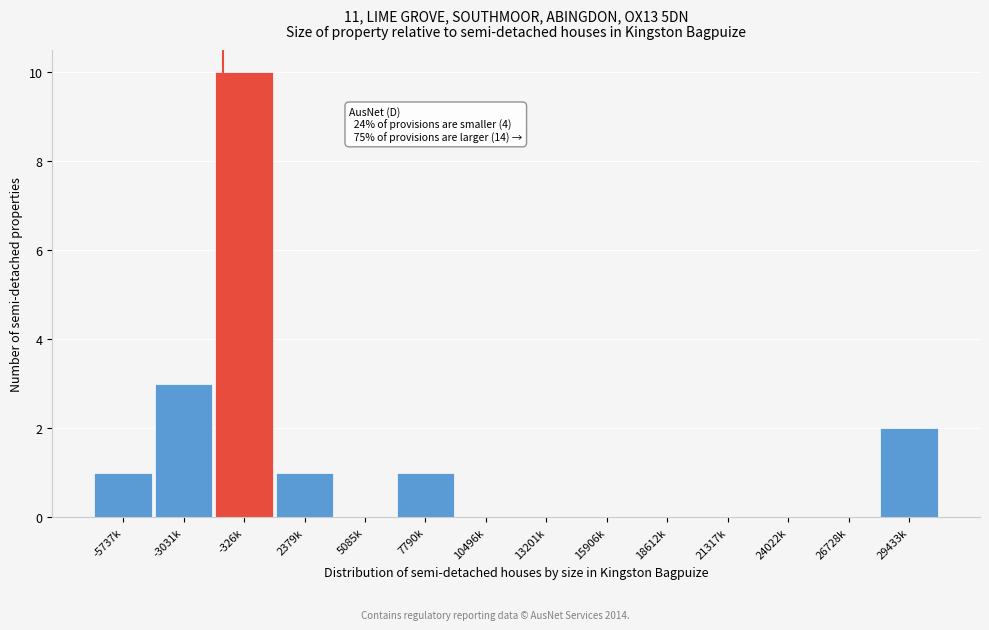

Reading right to left, transcribe all the data shown in this chart.

29433k=2	26728k=0	24022k=0	21317k=0	18612k=0	15906k=0	13201k=0	10496k=0	7790k=1	5085k=0	2379k=1	-326k=10	-3031k=3	-5737k=1